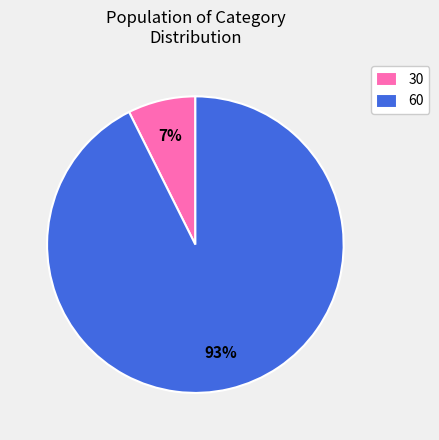

True or false: 60 accounts for 1% of the total.

False